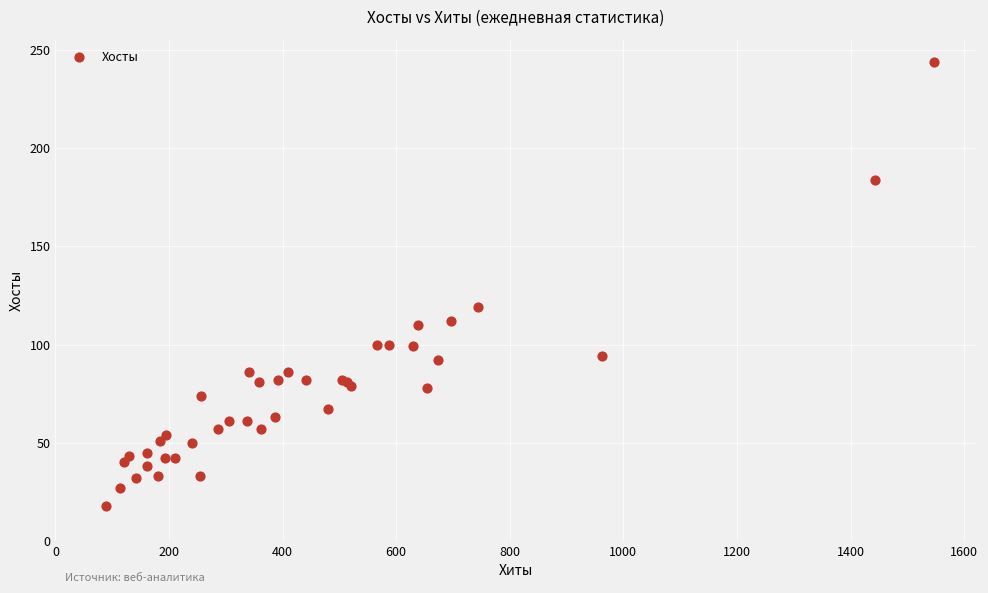

What Y value in the scatter plot is closest to 131?

119